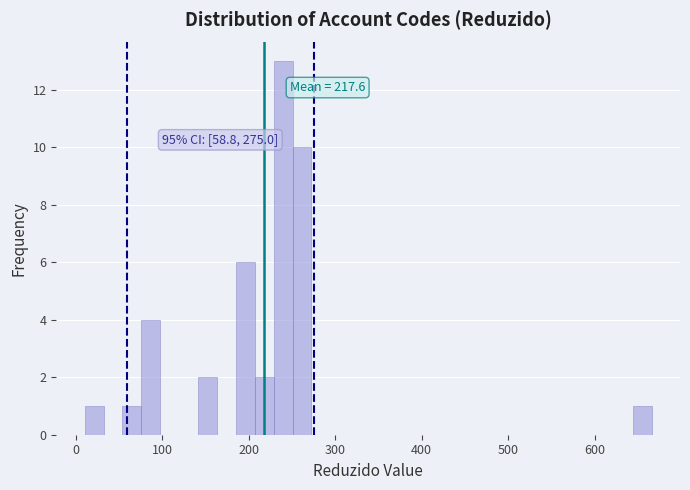

Read against the x-axis, roughly where is the centre of the tallest bar?

240